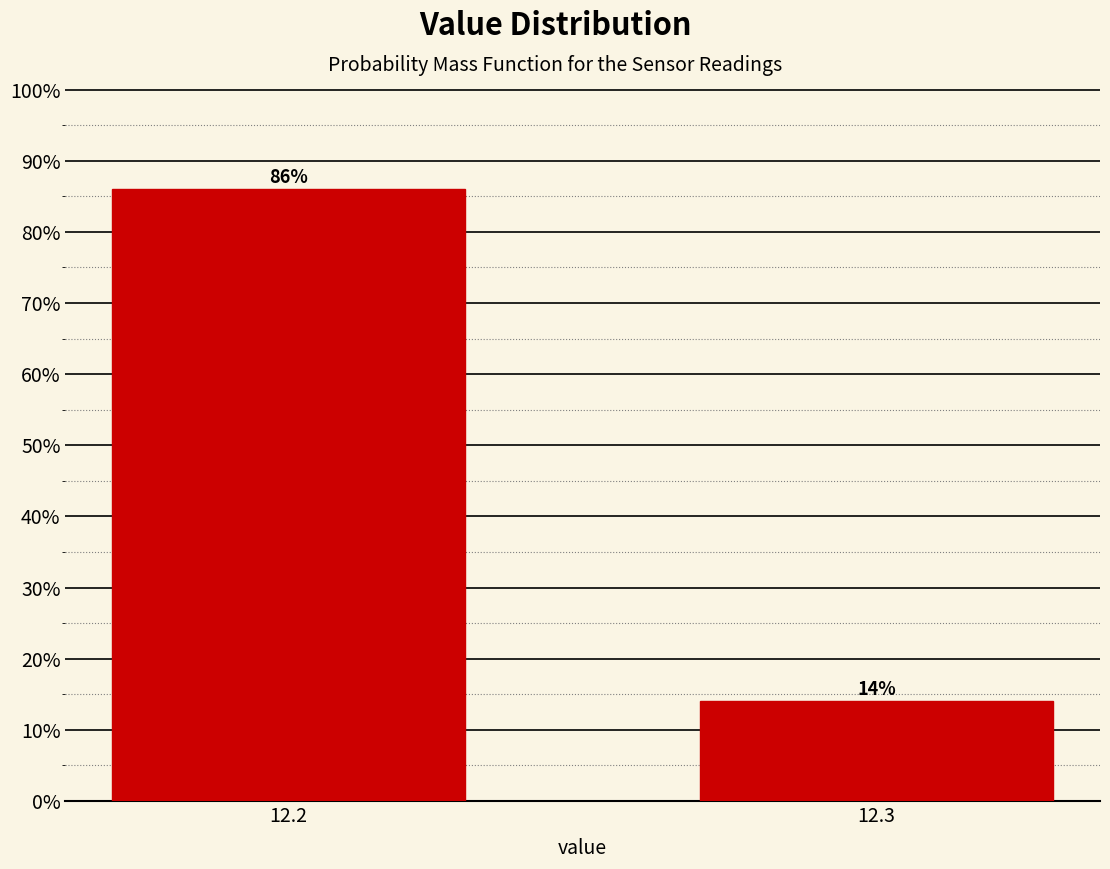

Reading left to right, list all the values displayed in this chart.

12.2=86.0	12.3=14.0